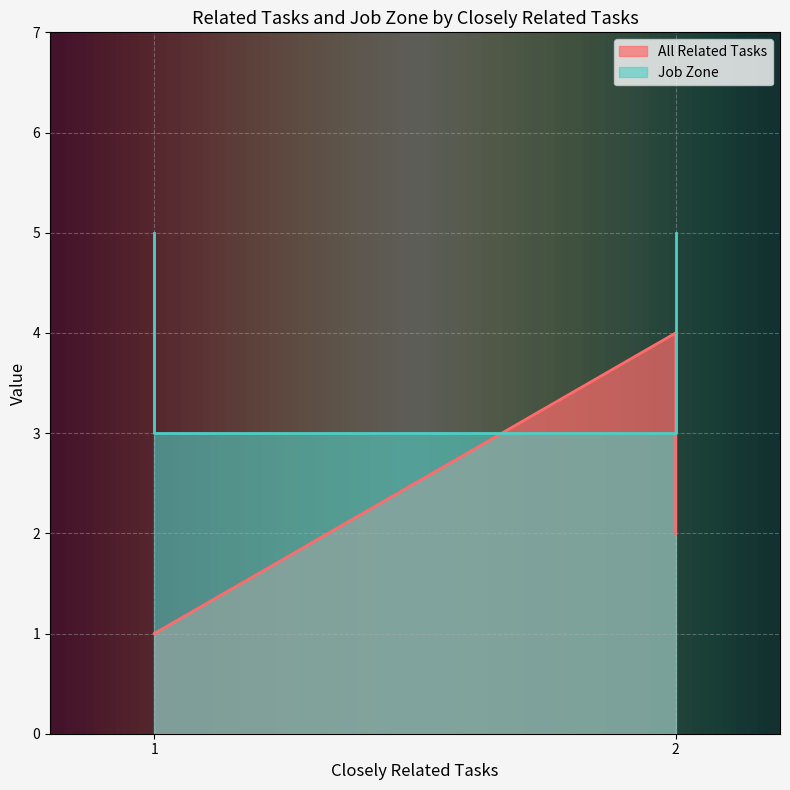

The chart shows a value of 5 at 2. True or false?

False